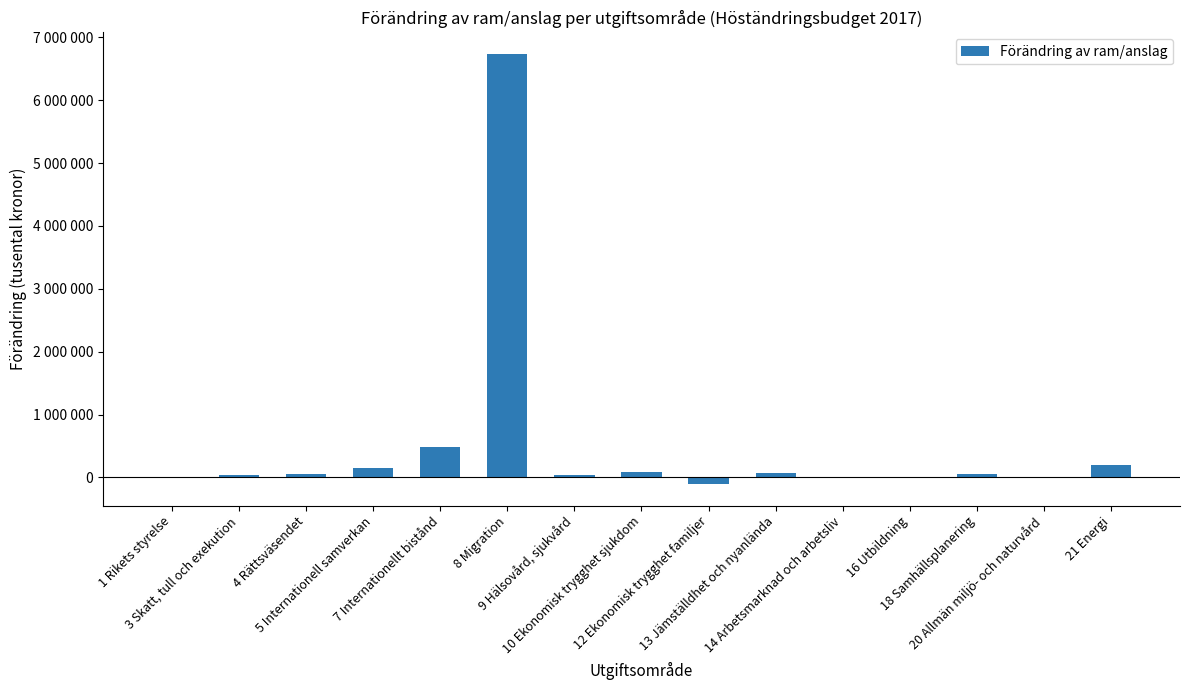

Are the bars horizontal?

No